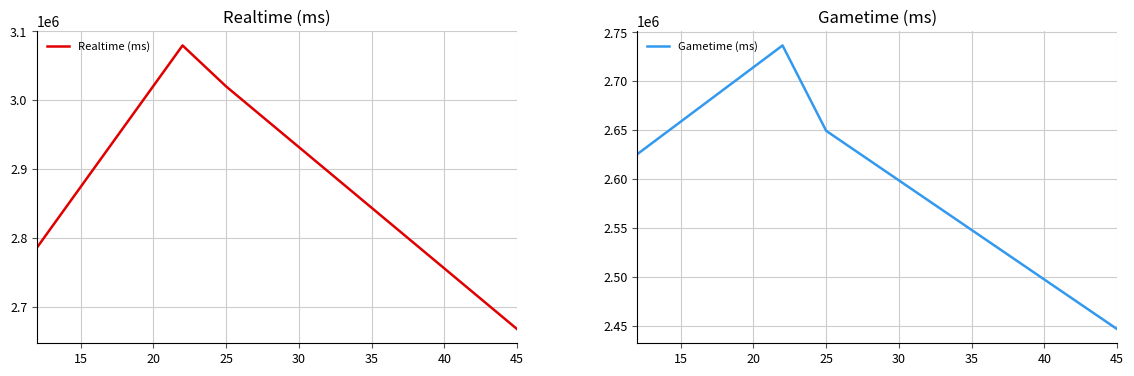

Which series has the widest spread of values?

Realtime (ms)